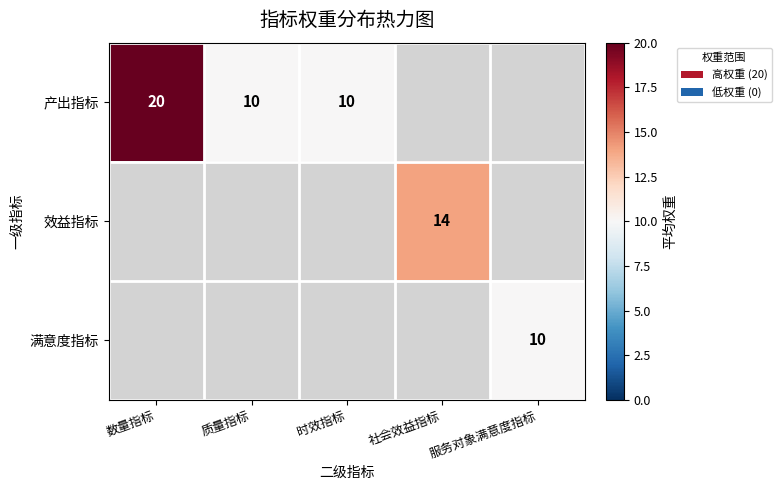

Is it true that 满意度指标 equals 13 at 服务对象满意度指标?

False